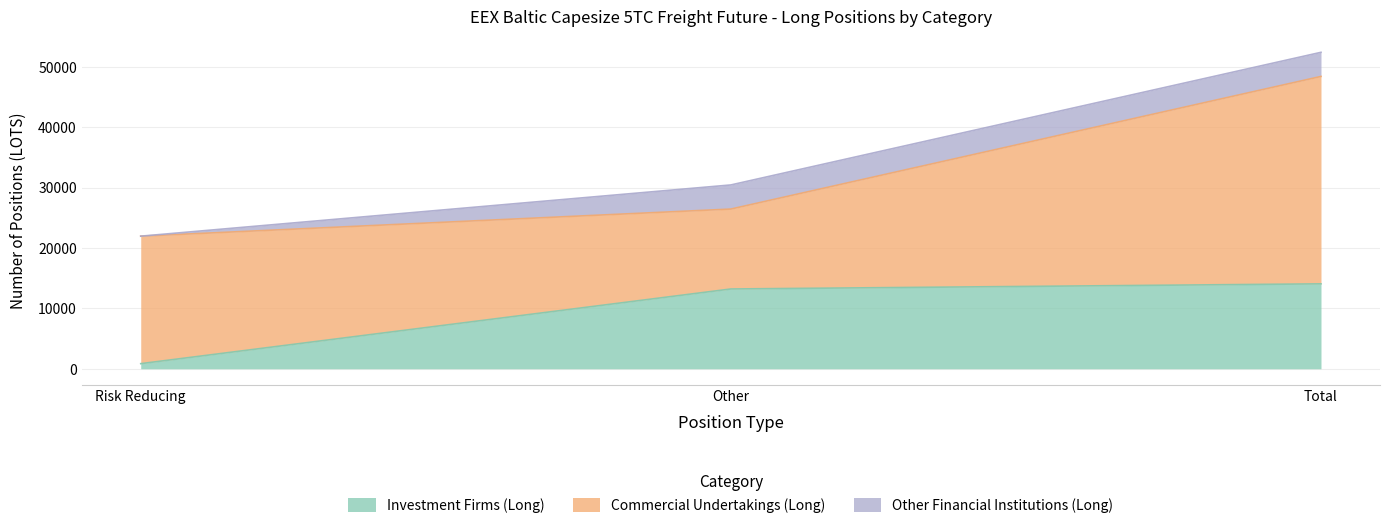

Which series has the largest range (max minus min)?

Commercial Undertakings (Long)